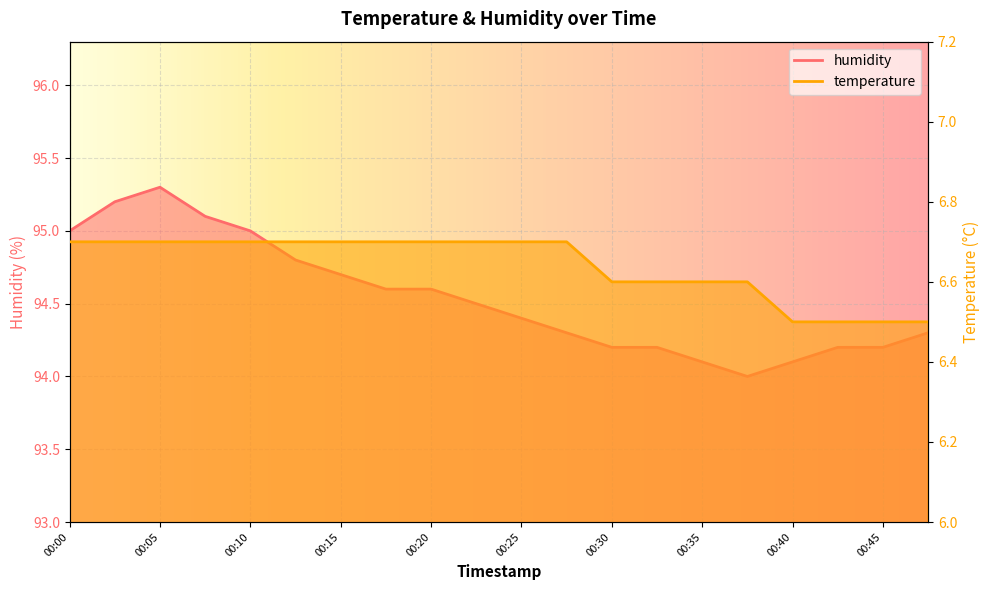

What is the sum of all humidity values?

1890.8